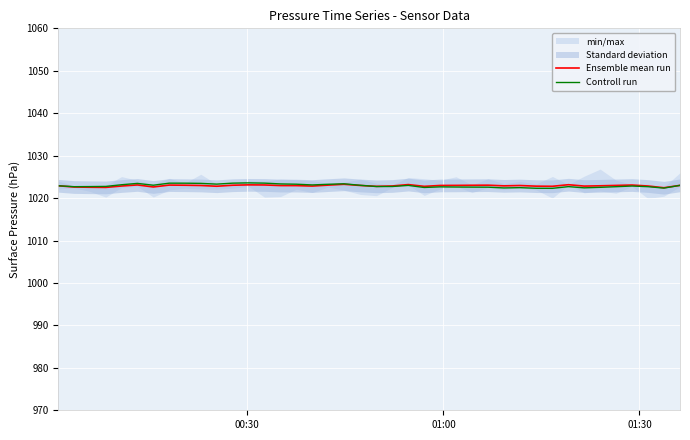

Is it true that Ensemble mean run equals 284.4 at 8?

False